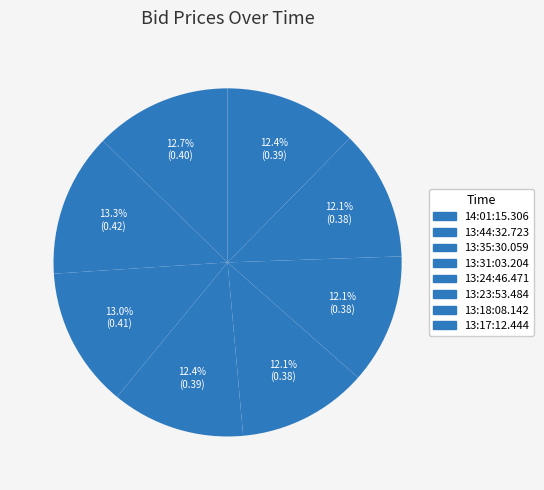

To the nearest percent, what percentage of the pie is 13:23:53.484?

12%